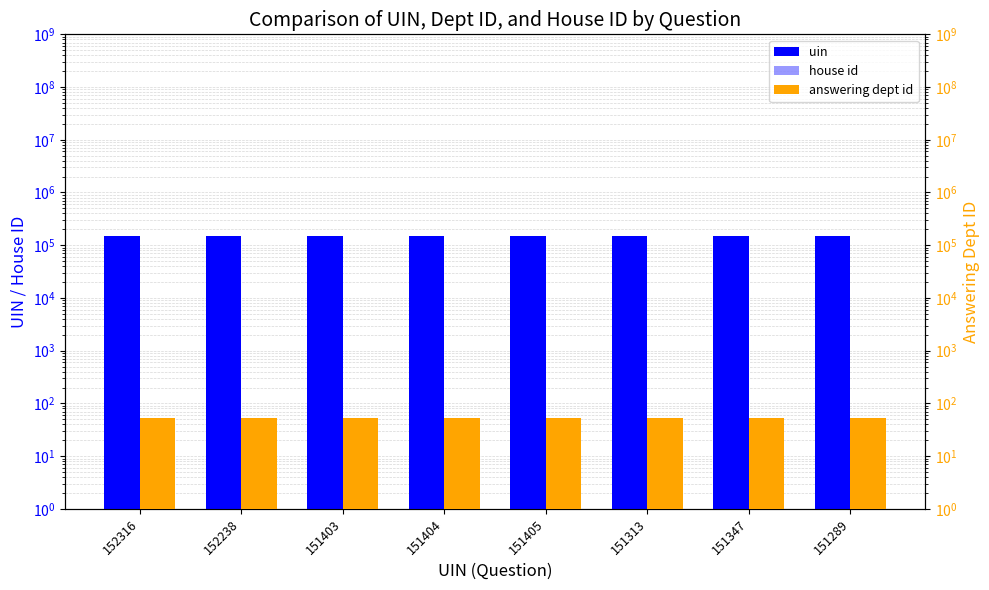

Which series has the largest total across all categories?

uin